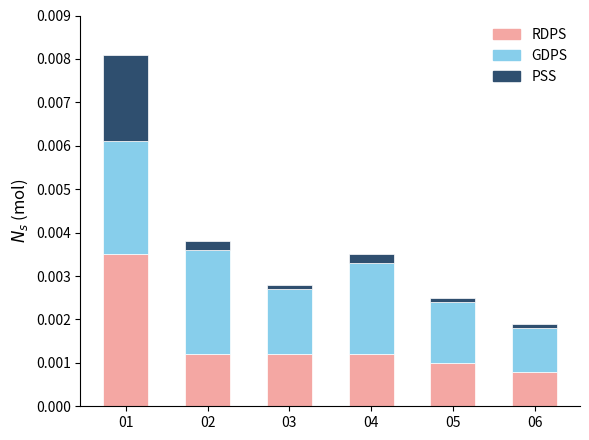

At which label does RDPS reach its minimum?

06